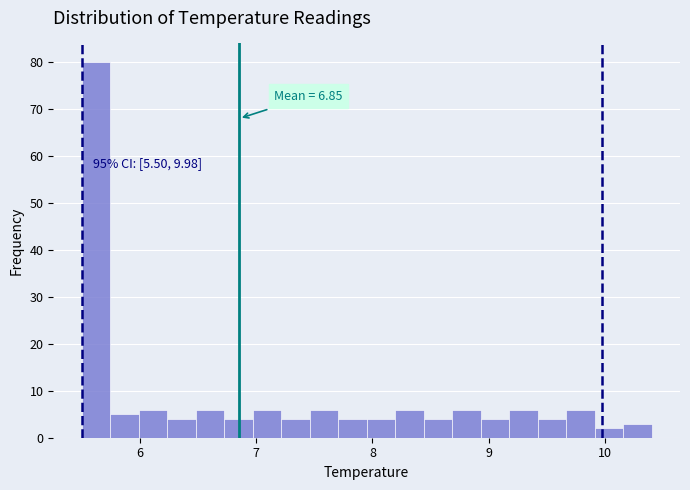

Around what value on the x-axis is the tallest bar? Give the approximate position of its centre, as read against the axis.

5.6